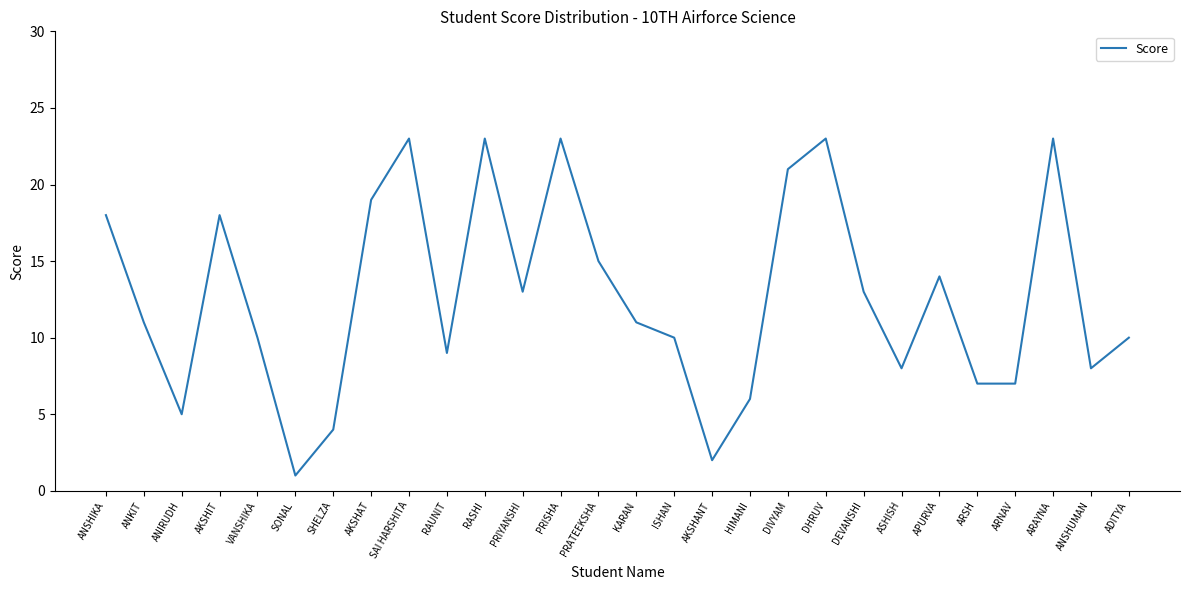

Read the value at ADITYA.

10